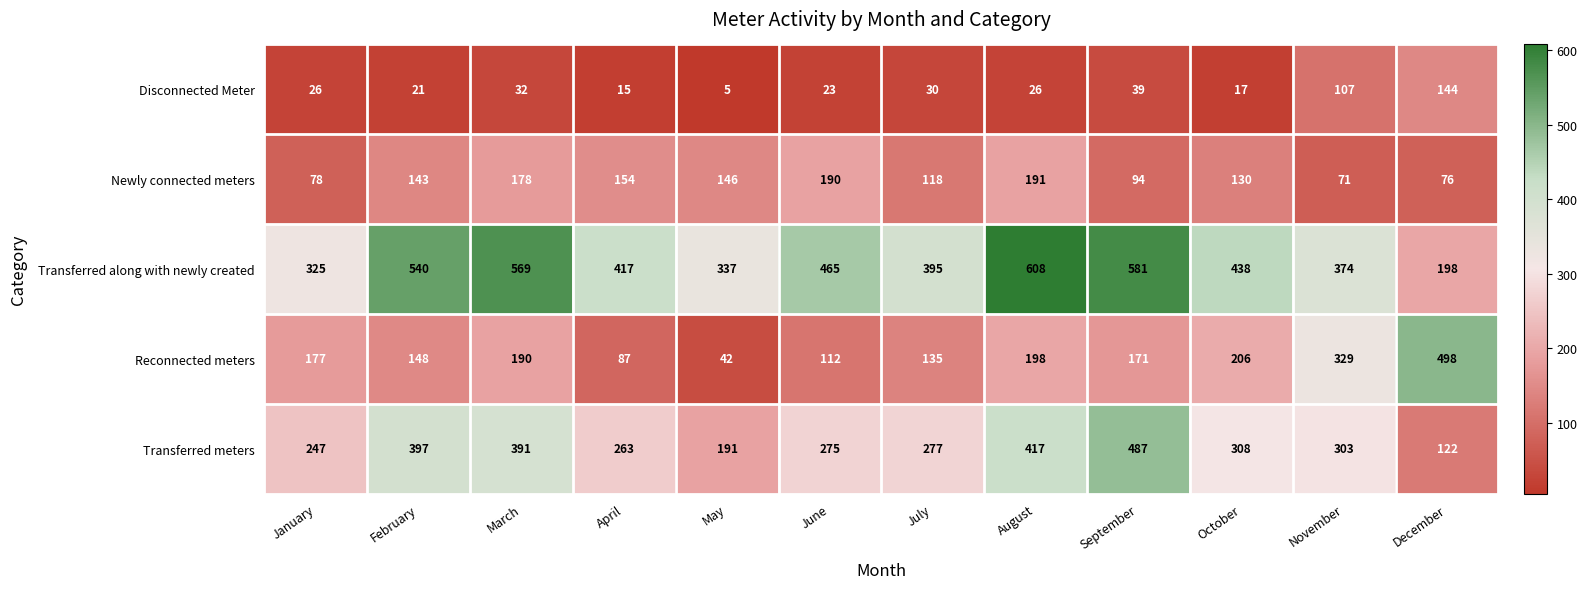

List the series in order of their peak value, lowest first.

Disconnected Meter, Newly connected meters, Transferred meters, Reconnected meters, Transferred along with newly created